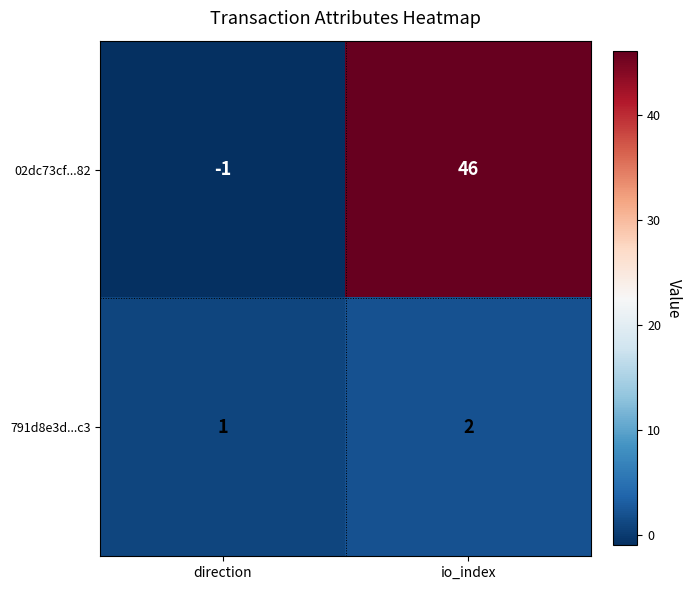

Which series has the widest spread of values?

02dc73cf...82